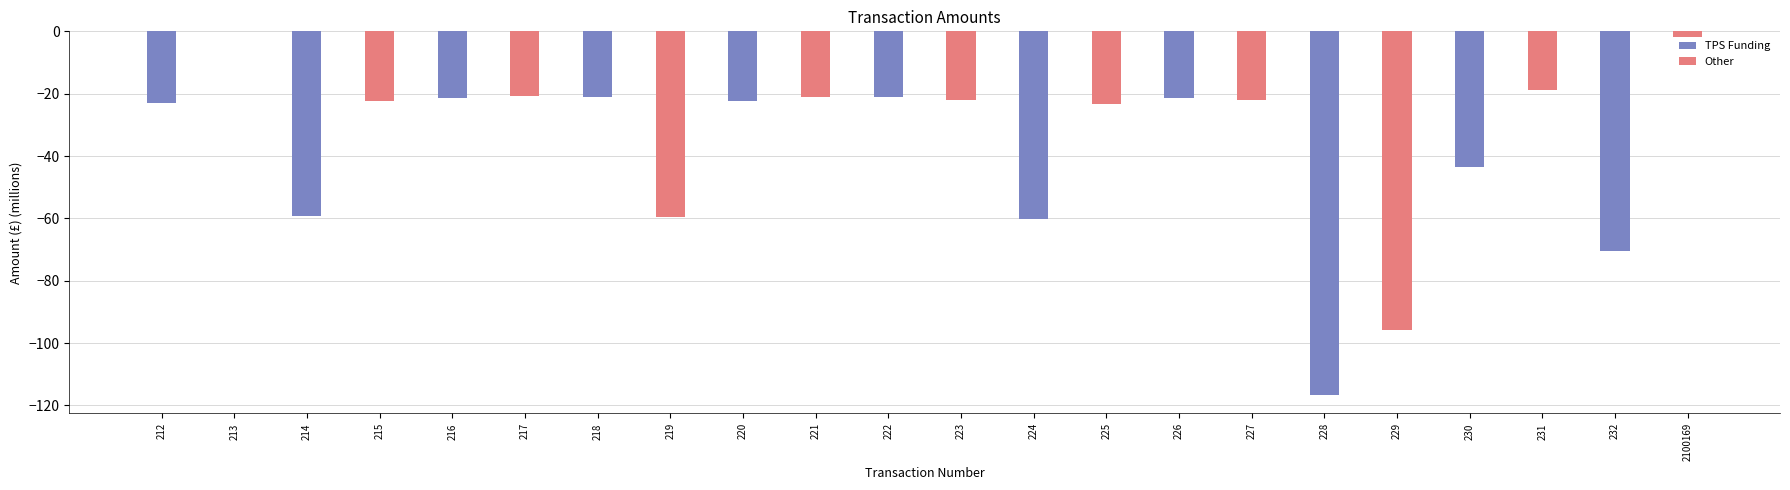

At which label is TPS Funding closest to -68?

232